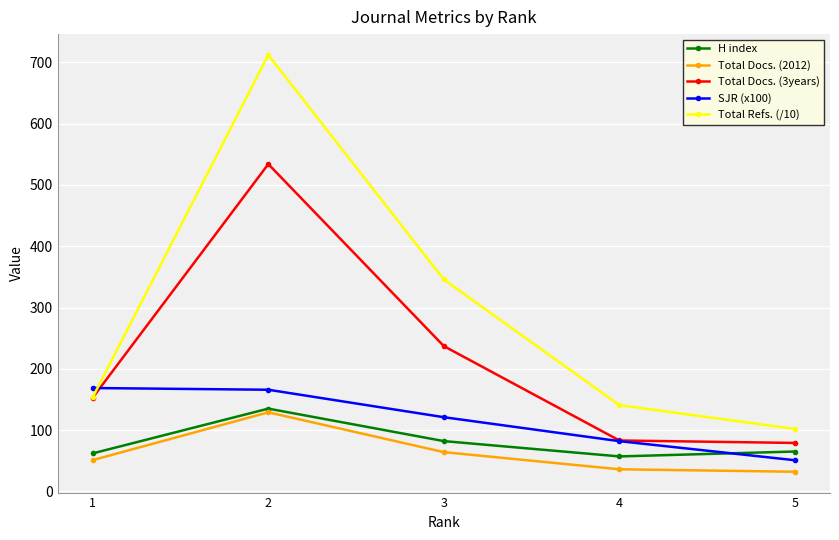

True or false: SJR (x100) and Total Docs. (2012) intersect in this chart.

False